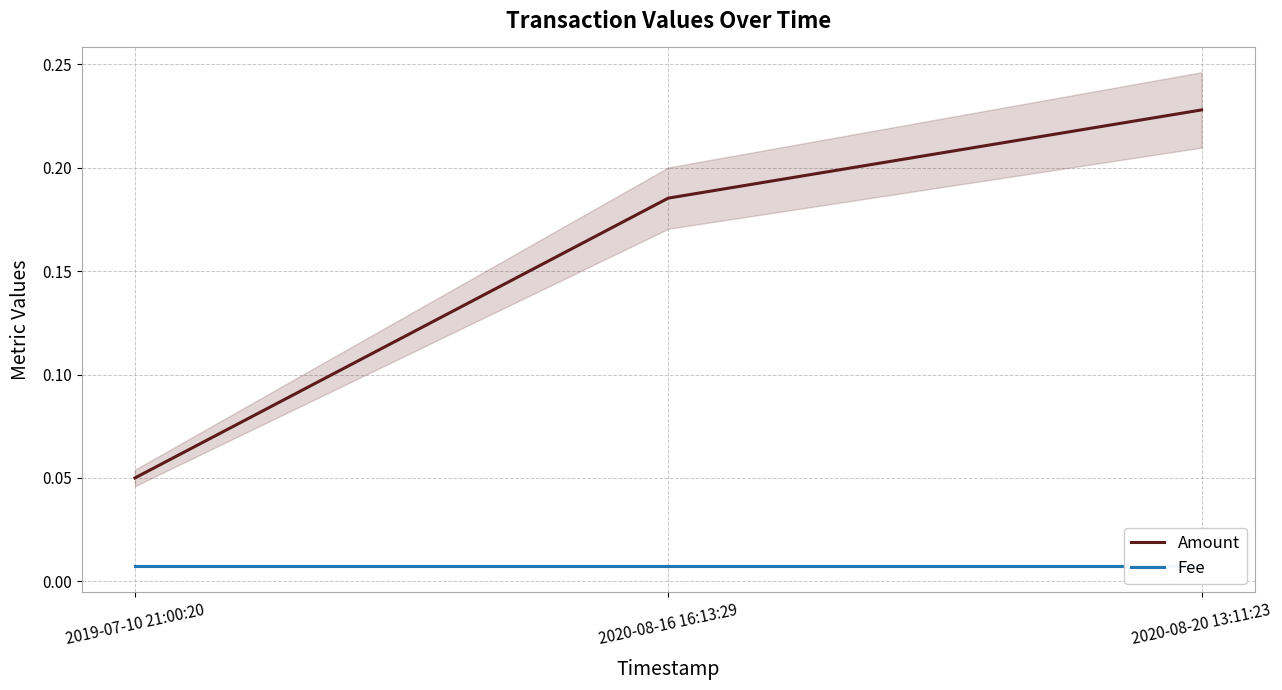

Between 2019-07-10 21:00:20 and 2020-08-16 16:13:29, which is larger?

2020-08-16 16:13:29